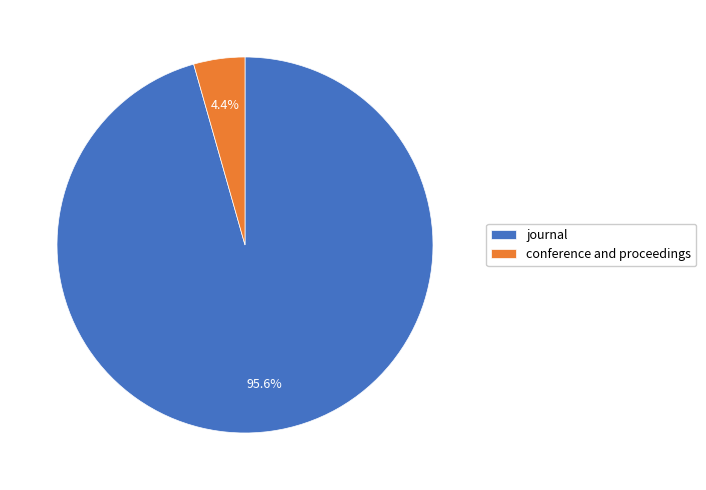

To the nearest percent, what portion does conference and proceedings represent?

4%